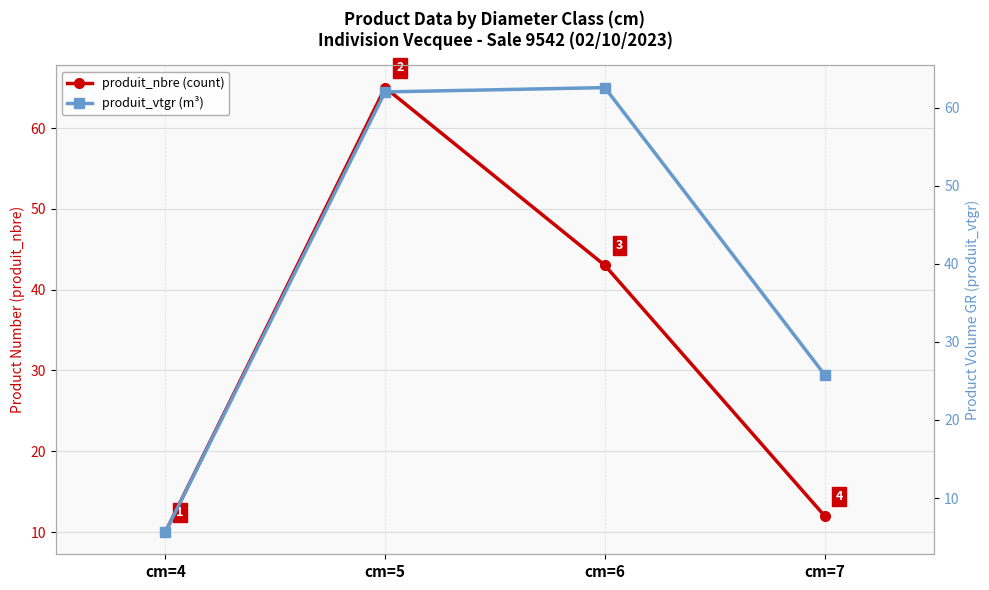

How many lines are shown in the chart?

2